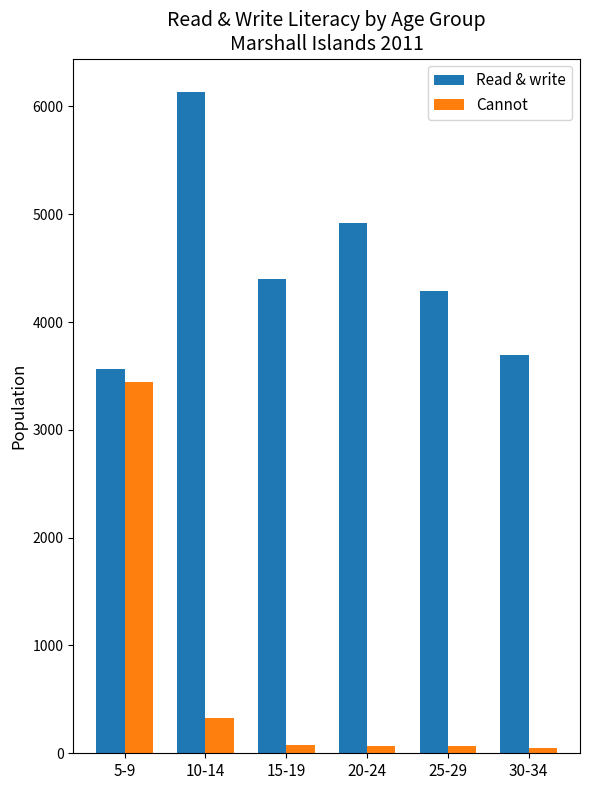

Which series has the largest total across all categories?

Read & write